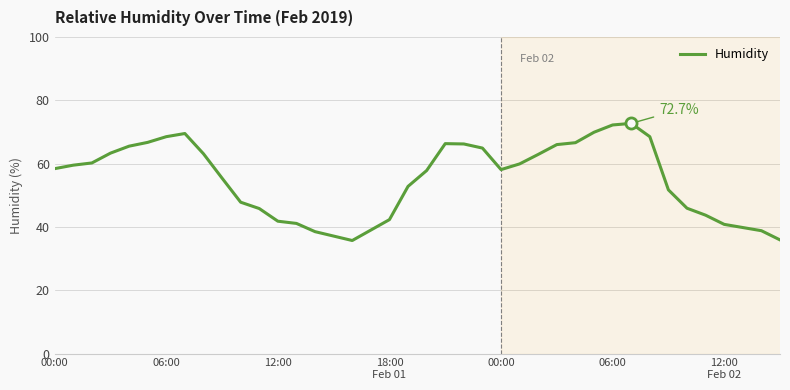

What is the smallest value displayed?

35.7